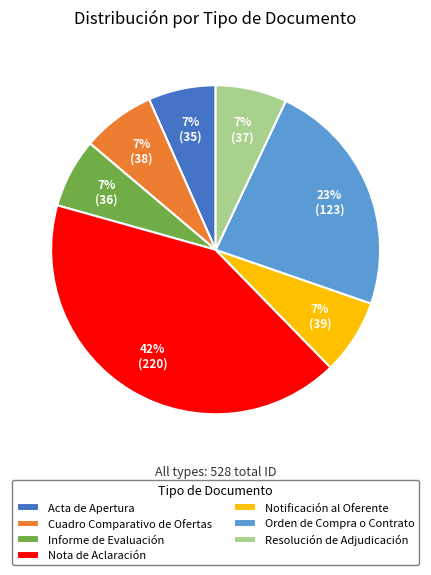

To the nearest percent, what portion does Orden de Compra o Contrato represent?

23%